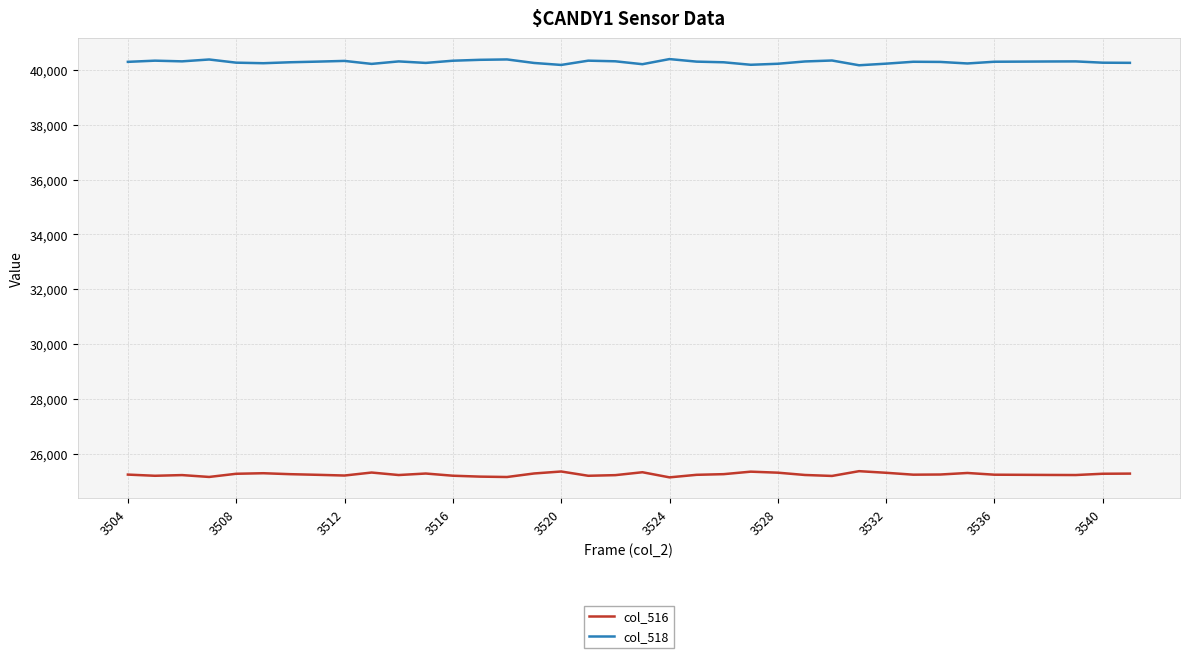

What is the maximum value shown in the chart?

40402